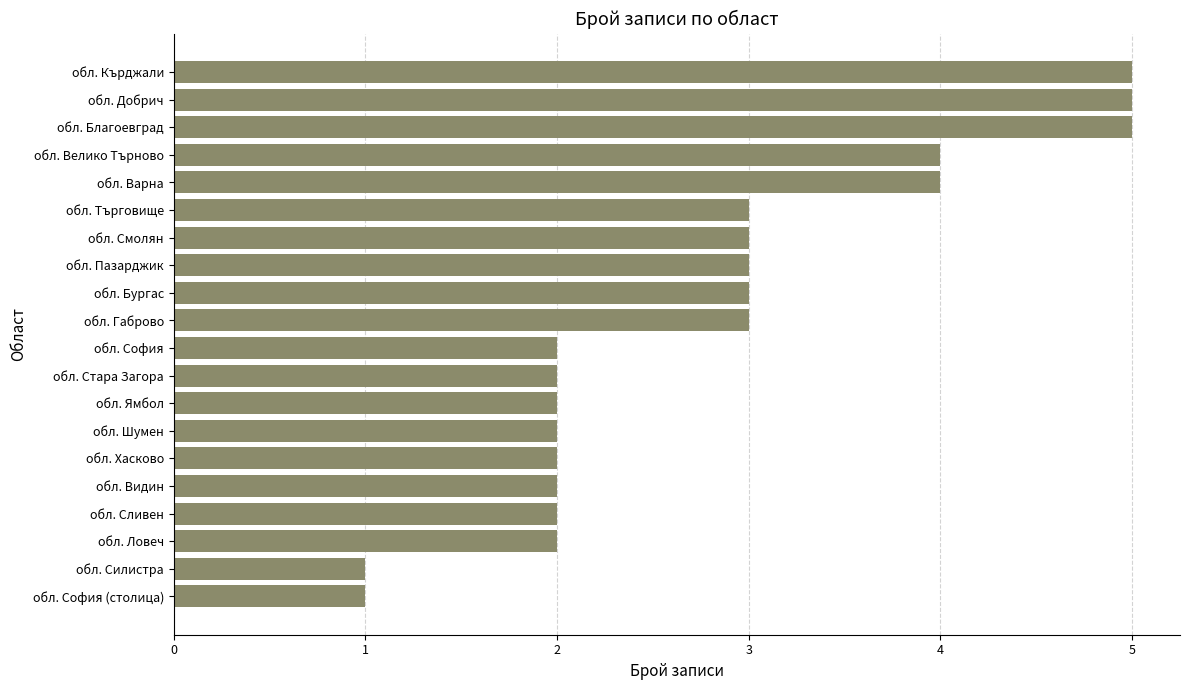

What is the sum of all values?

56